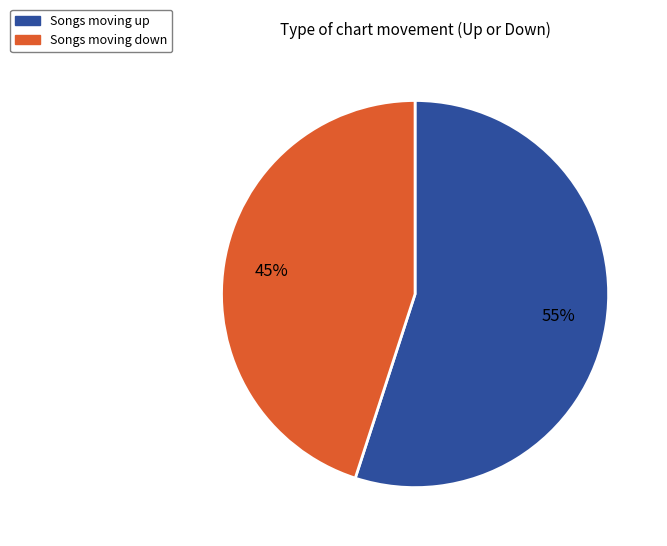

To the nearest percent, what is the average slice percentage?

50%